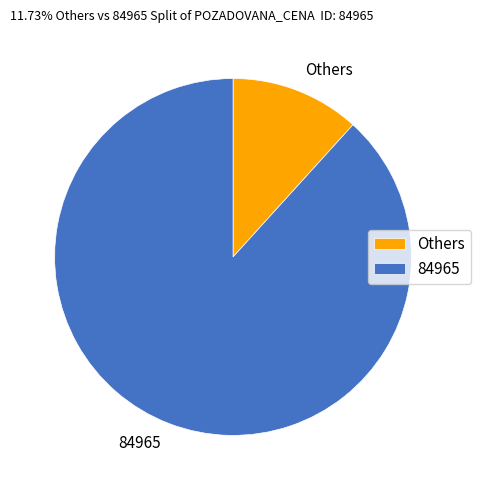

Is there a majority slice in this chart?

Yes